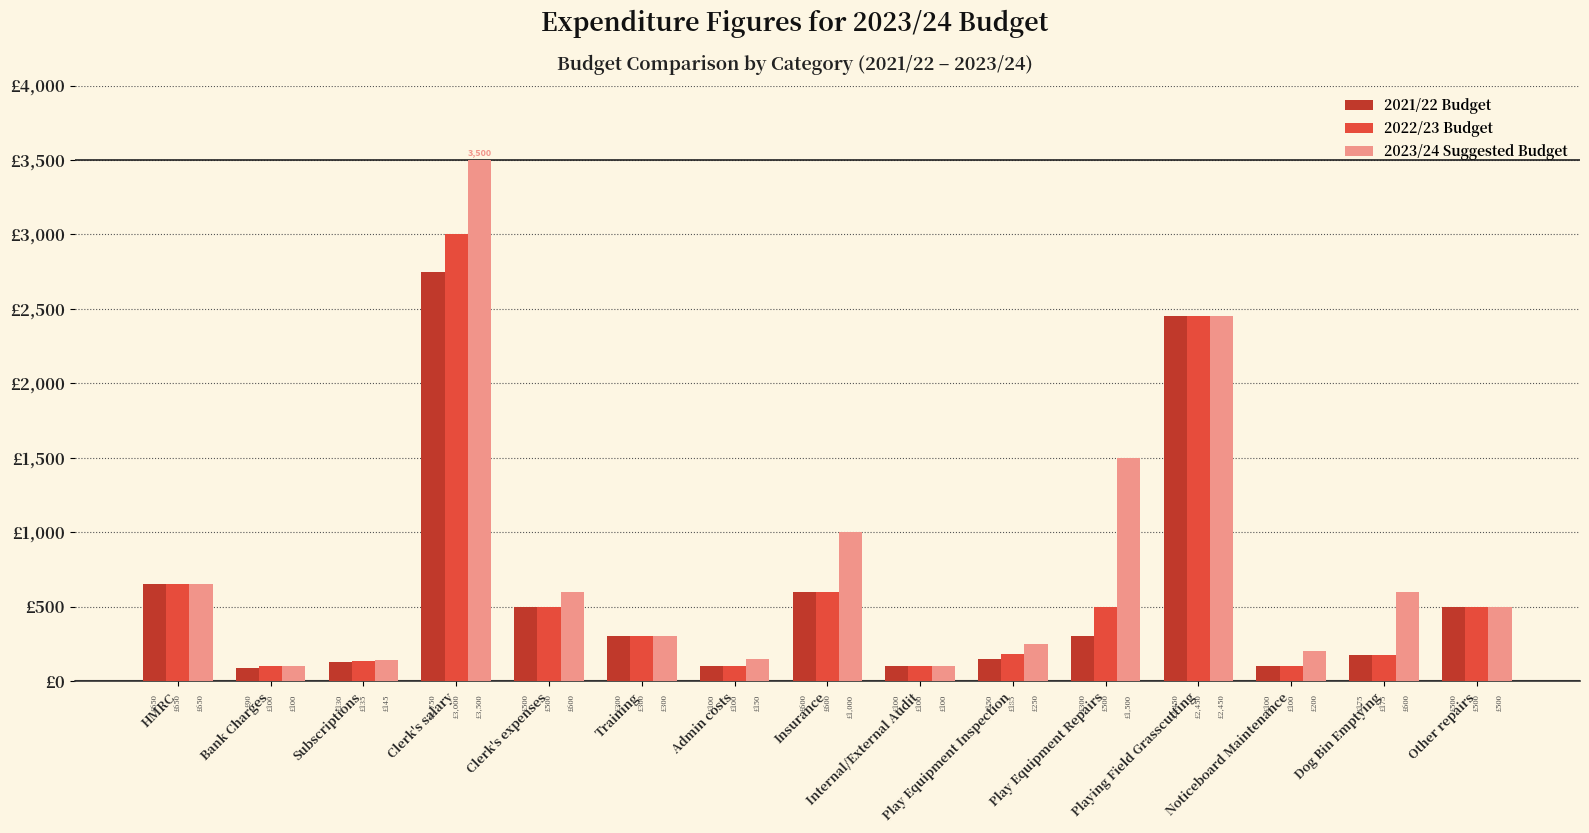

What are all the series names shown in the legend?

2021/22 Budget, 2022/23 Budget, 2023/24 Suggested Budget